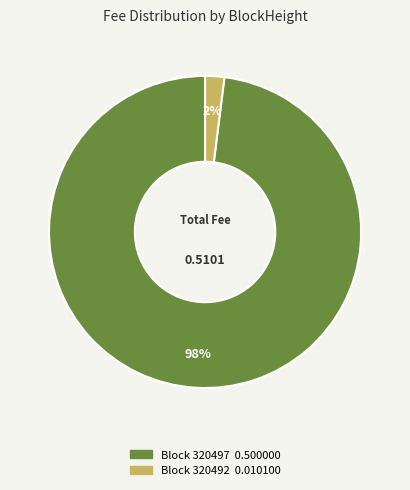

Does any single category account for the majority?

Yes